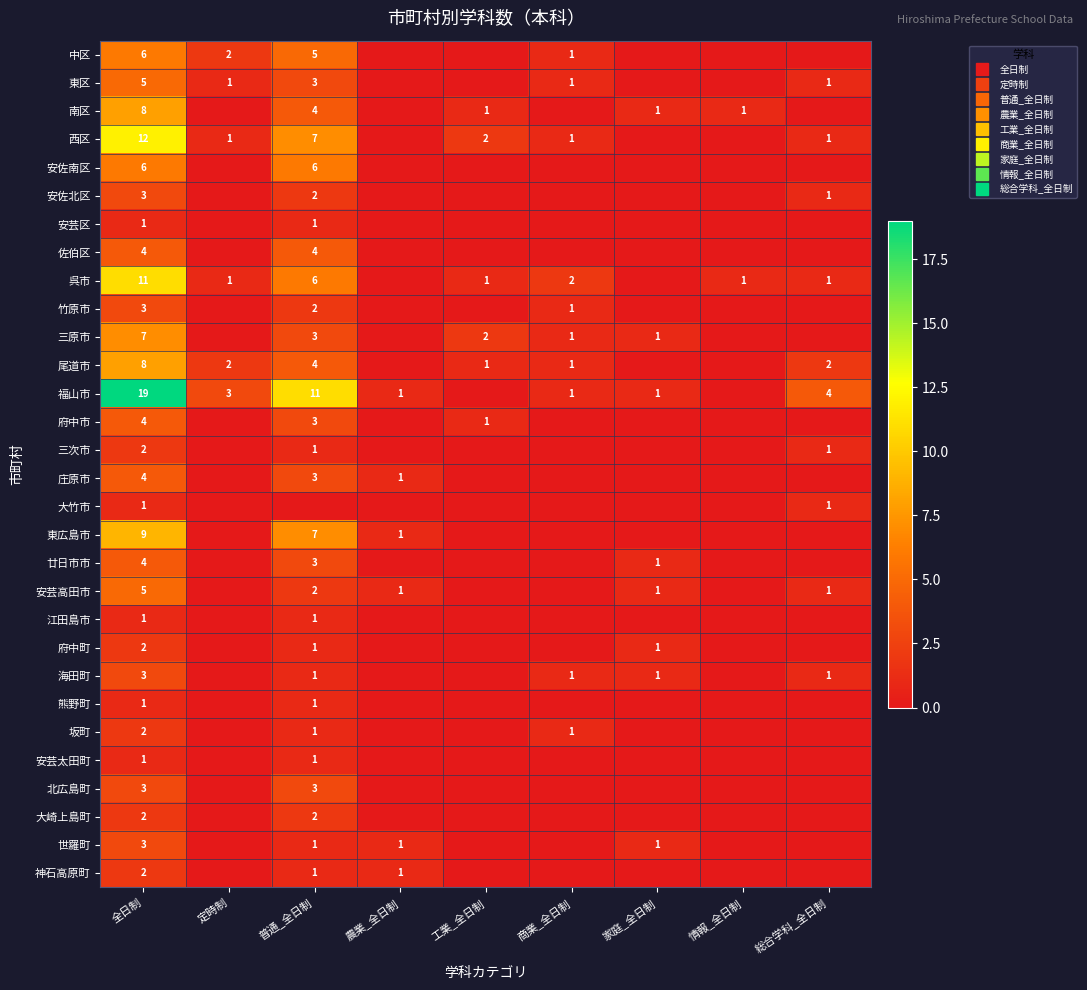

At which label does 府中市 reach its peak?

全日制